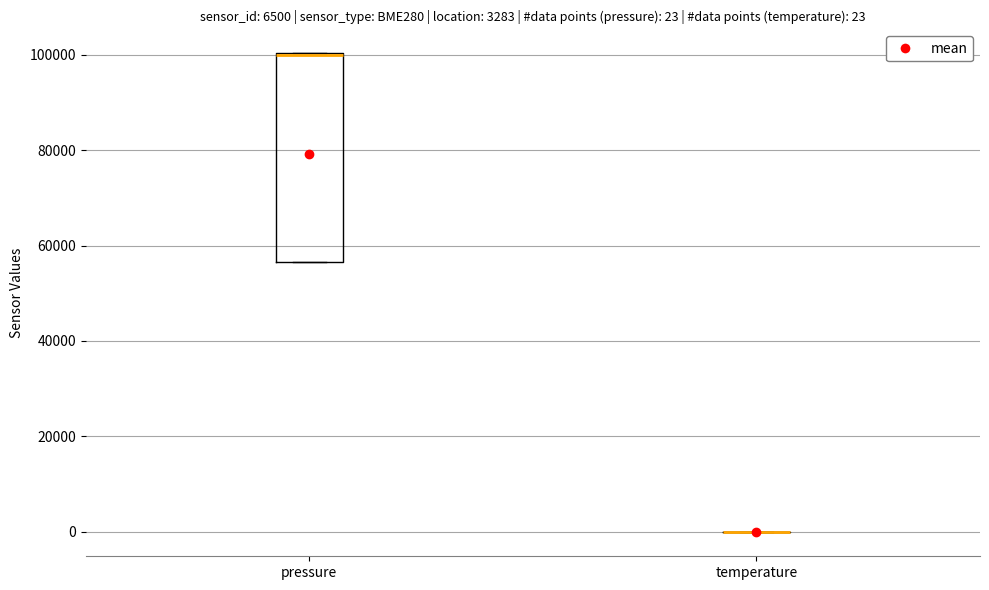

Comparing the boxes themselves (not the whiskers), which one is the tallest?

pressure